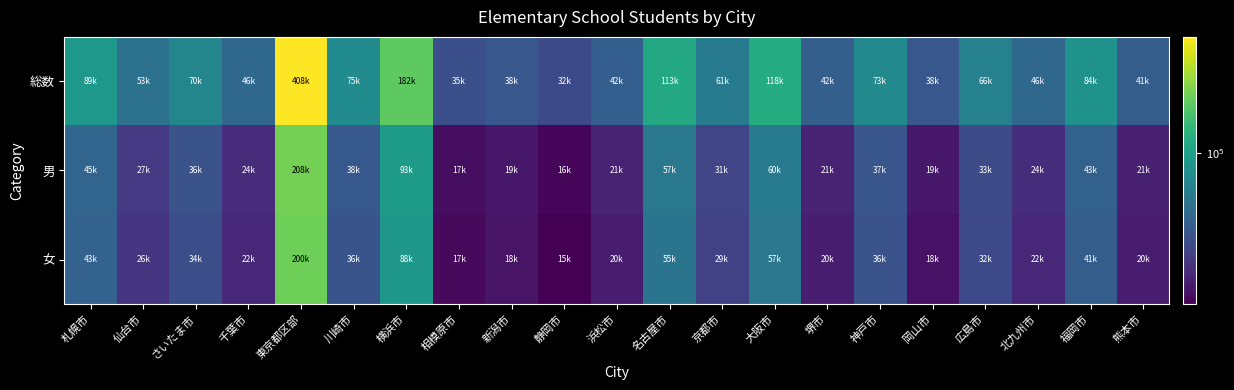

How many categories are shown in the chart?

21